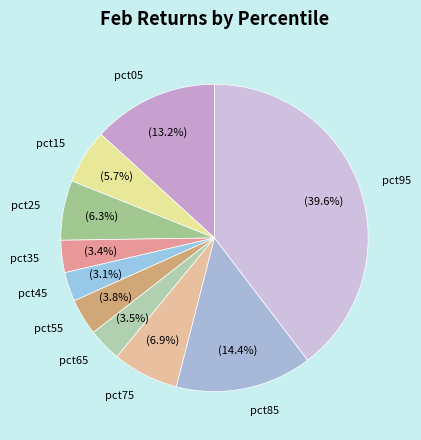

To the nearest percent, what percentage of the pie is pct25?

6%